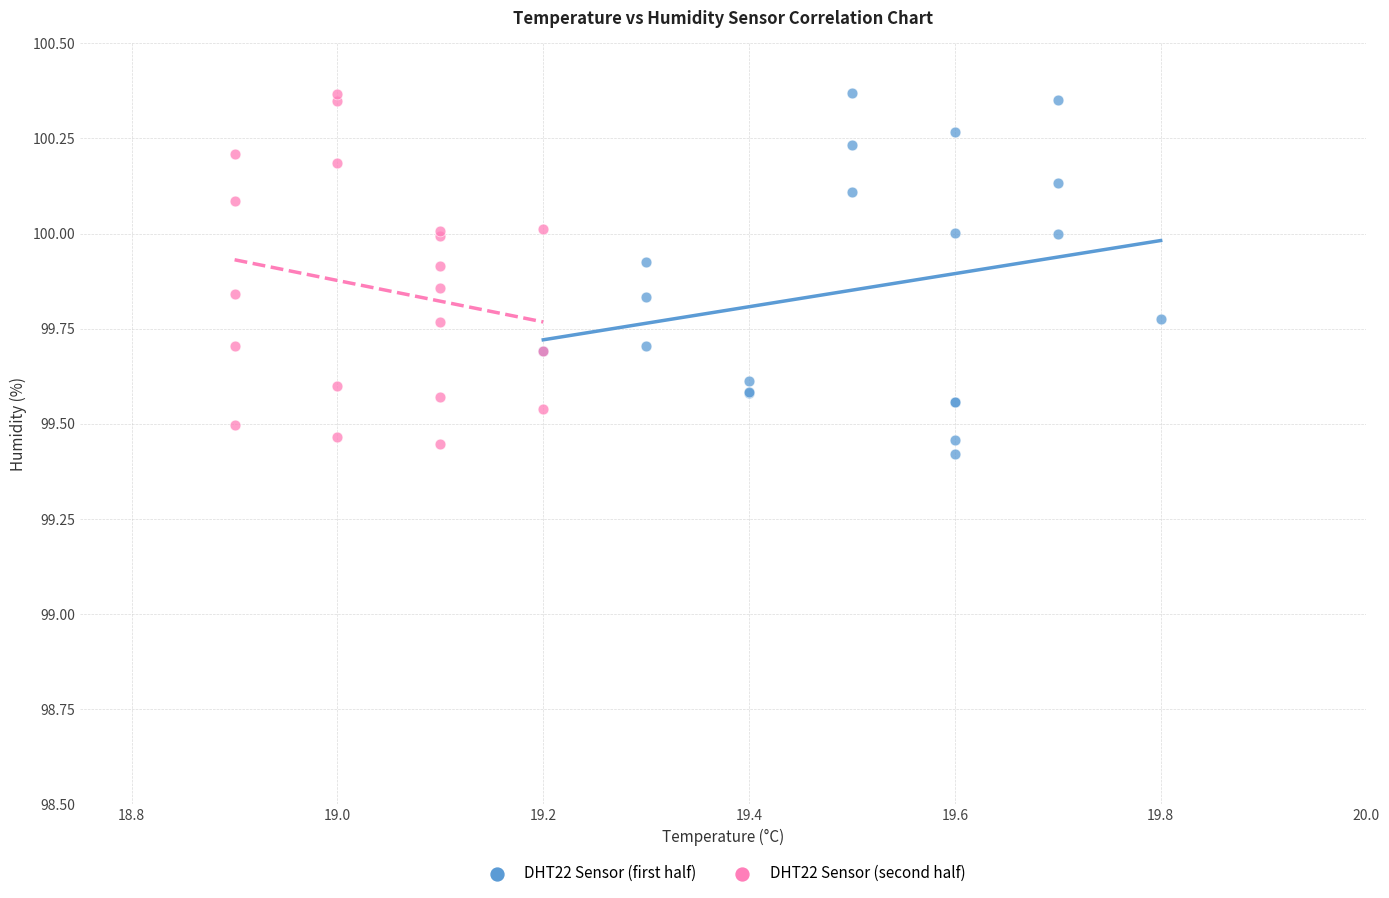

Which series contains the lowest Y value?

DHT22 Sensor (first half)